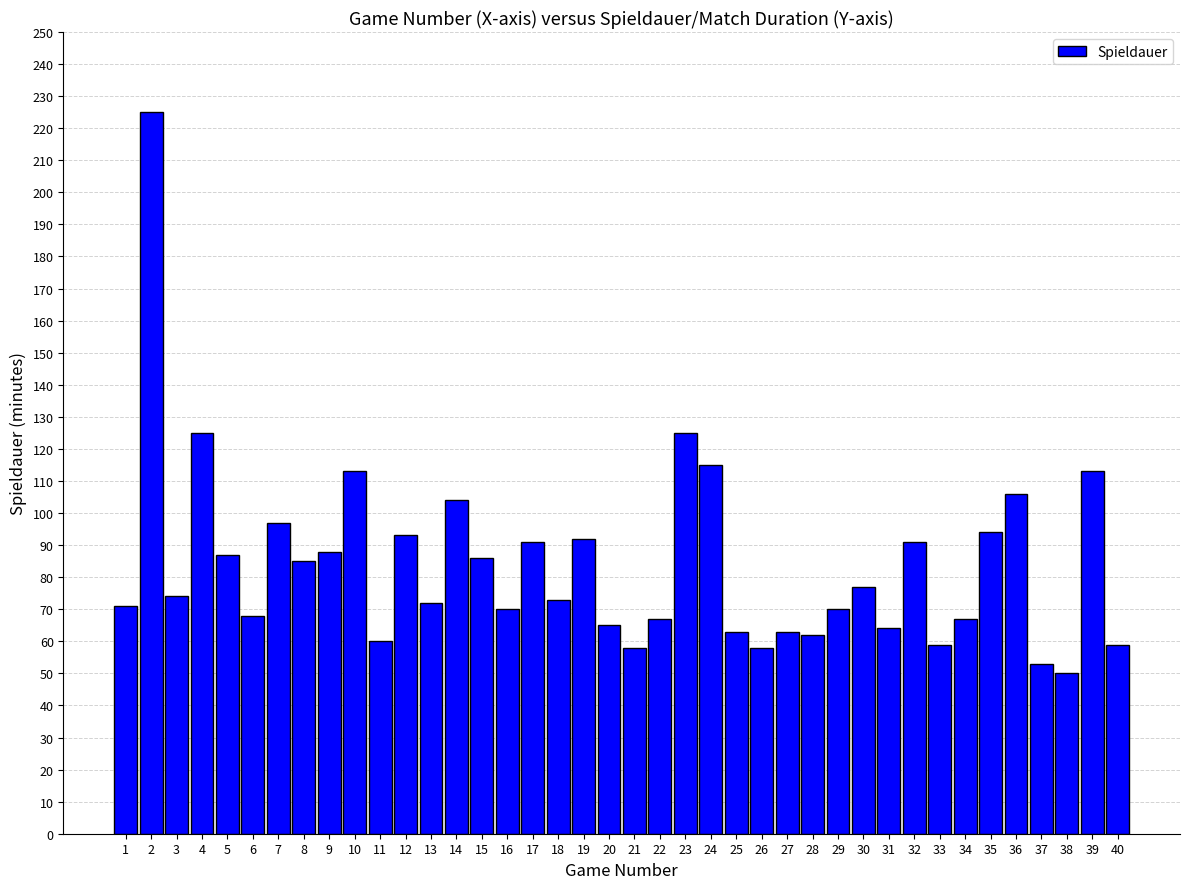

How many bars are there in total?

40